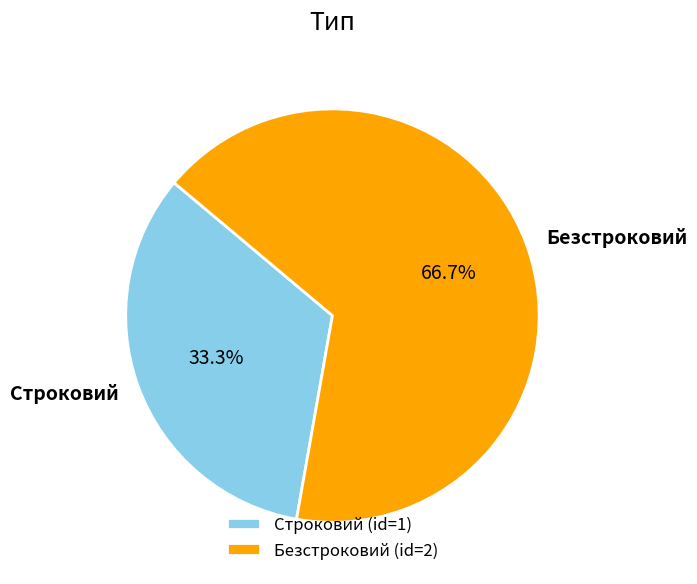

Count the number of slices in the pie.

2